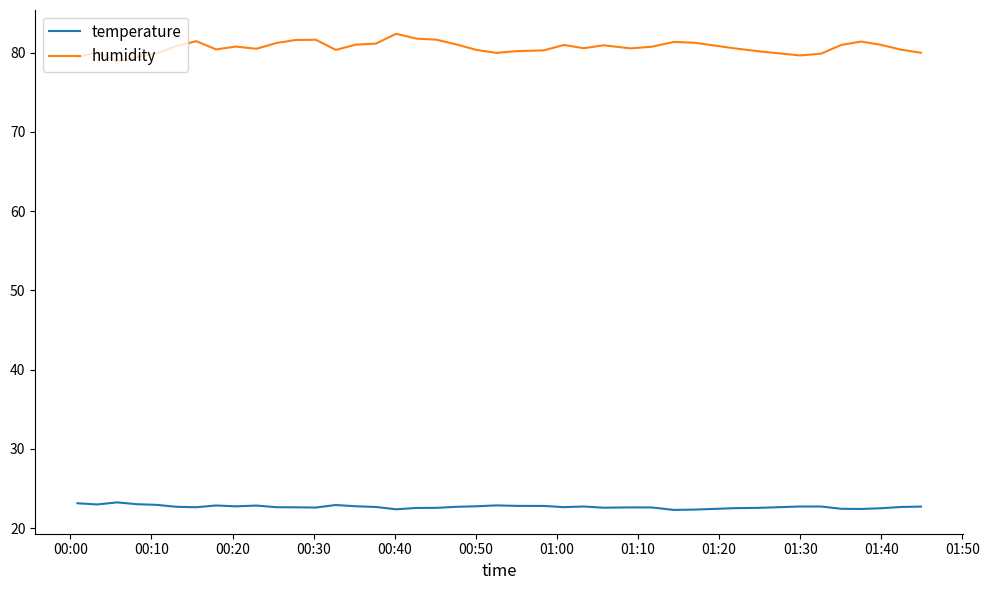

True or false: temperature and humidity cross at least once.

False